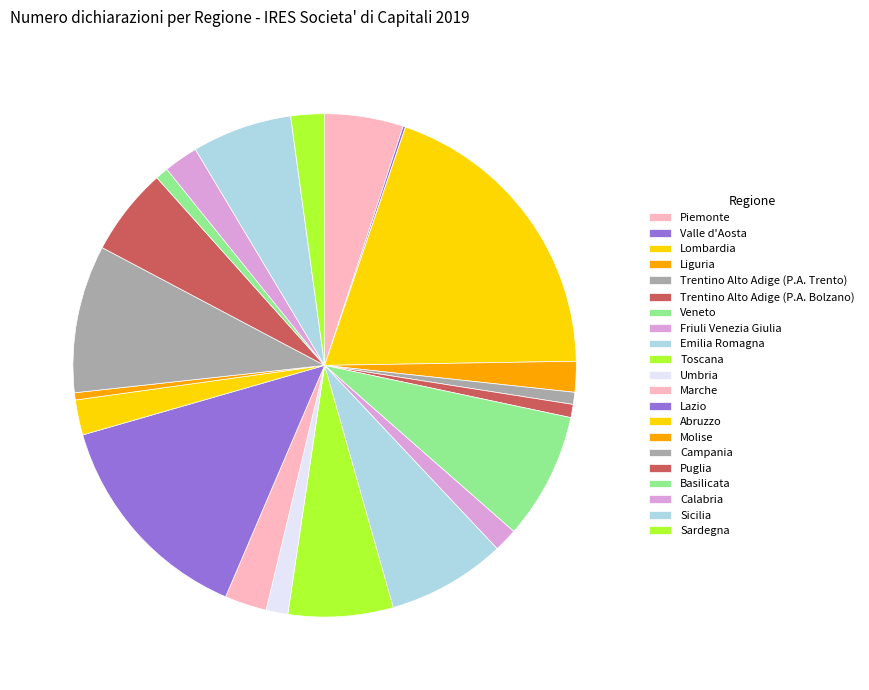

To the nearest percent, what portion does Veneto represent?

8%